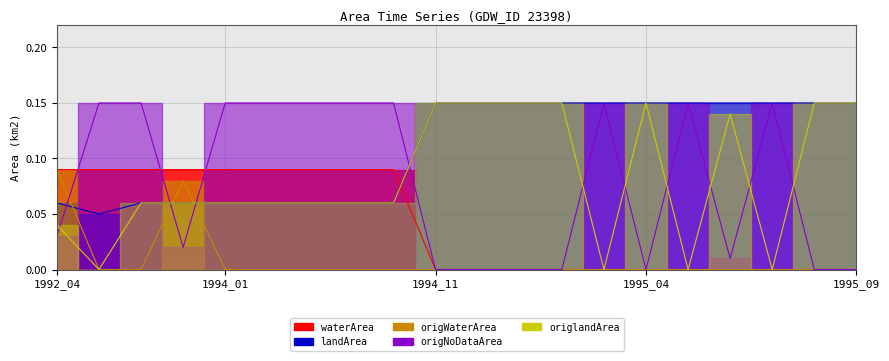

How many origWaterArea values are between 0 and 1?

20